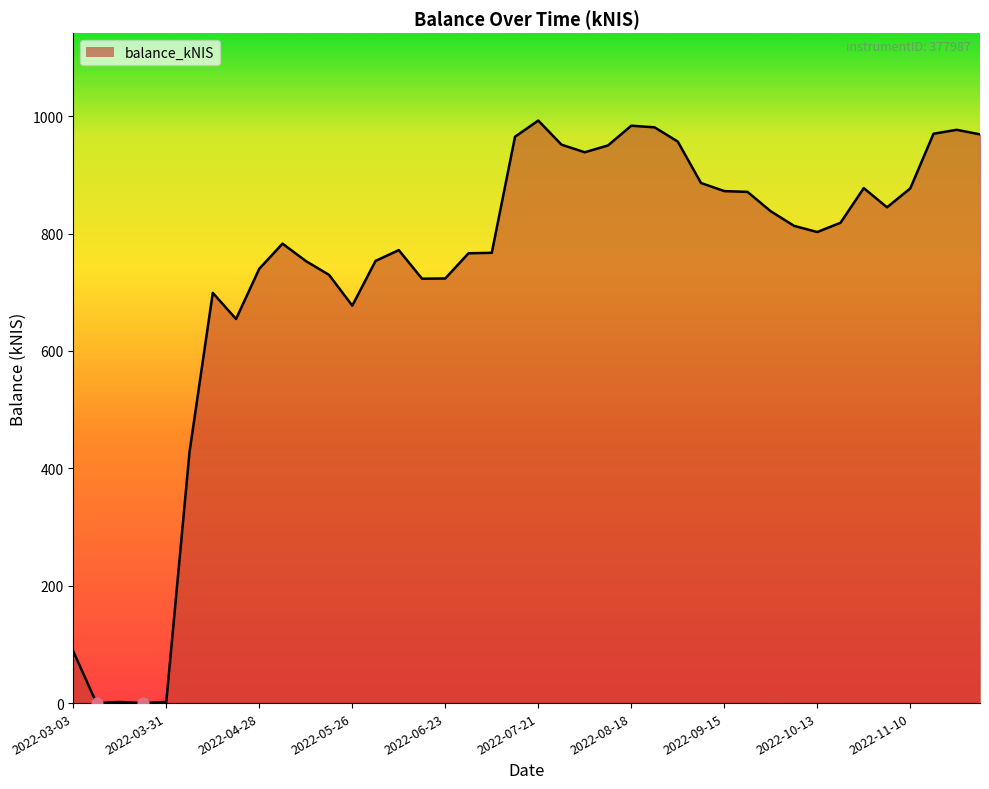

What is the maximum value shown in the chart?

992.6